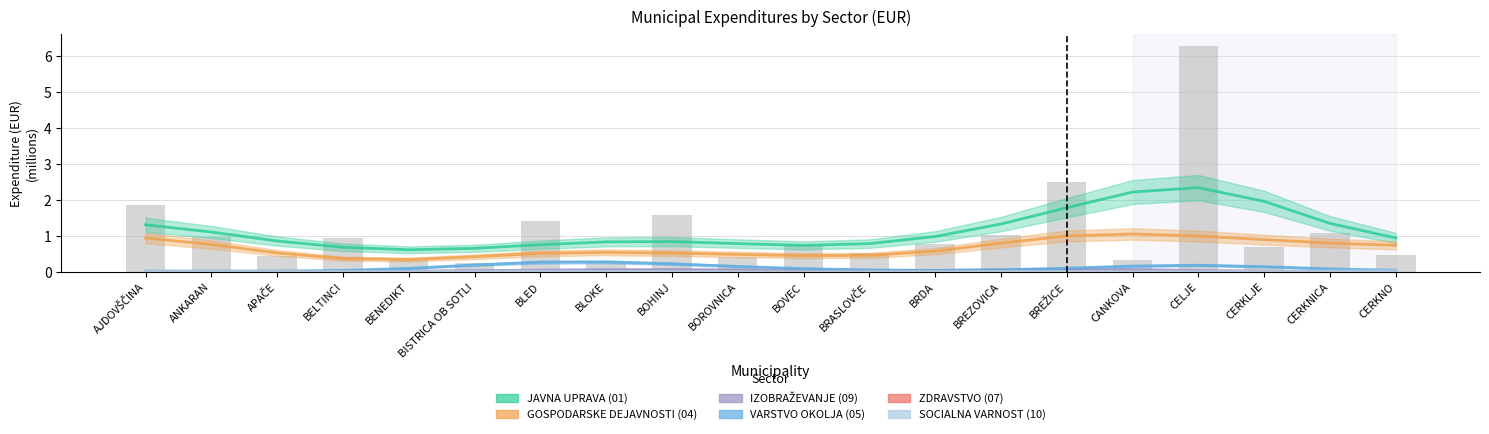

What are all the series names shown in the legend?

JAVNA UPRAVA (01), GOSPODARSKE DEJAVNOSTI (04), IZOBRAŽEVANJE (09), VARSTVO OKOLJA (05), ZDRAVSTVO (07), SOCIALNA VARNOST (10)